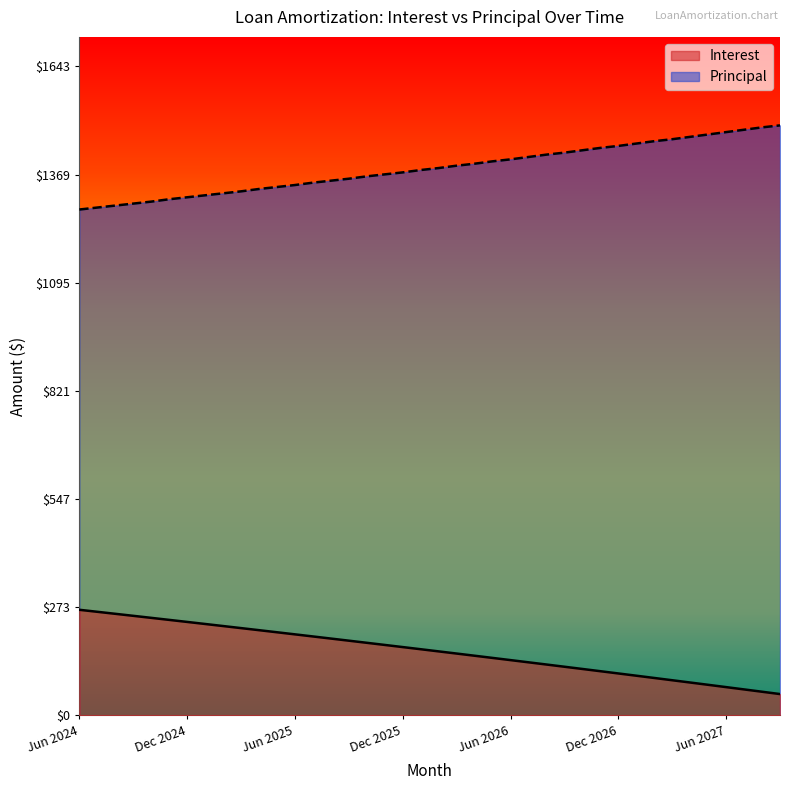

True or false: Principal has more than 0 interior local peaks.

False